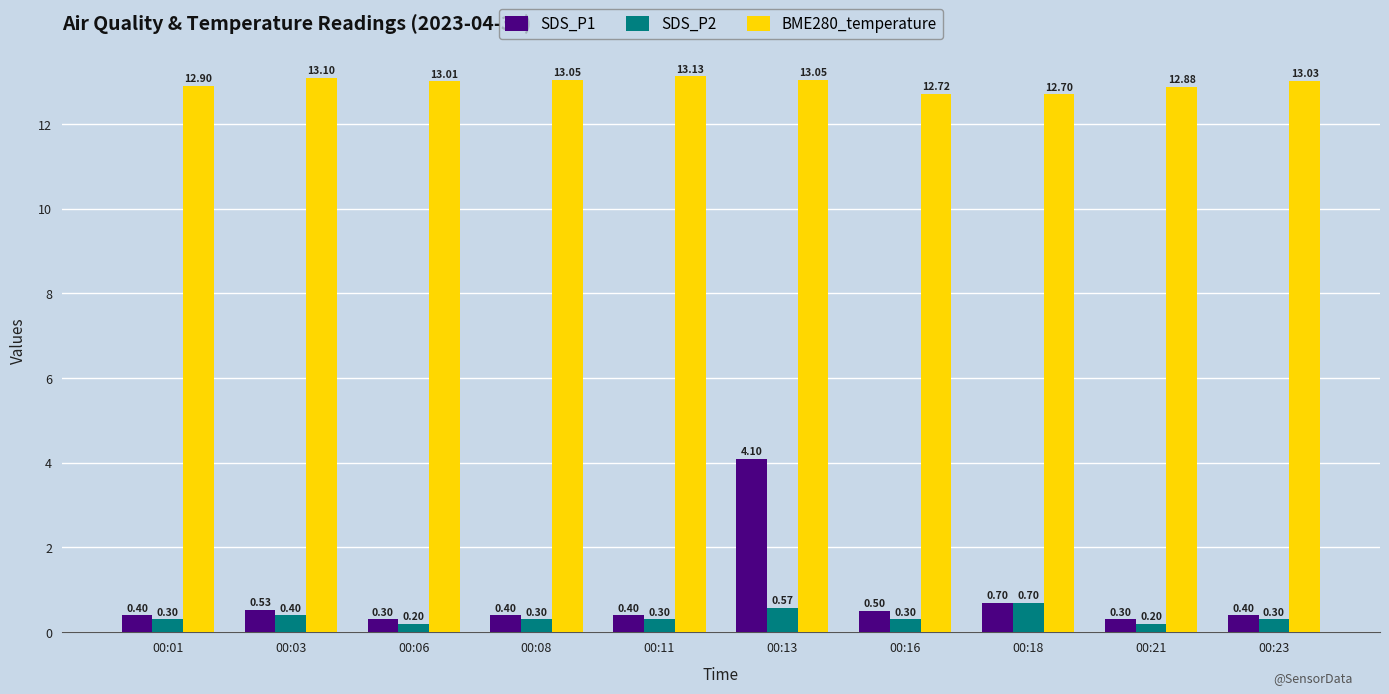

What is the total value across all series at 00:08?

13.8